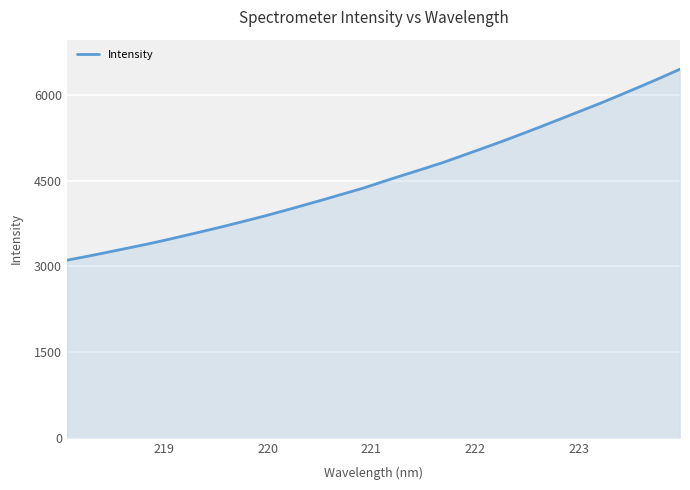

What is the difference between the maximum and minimum values?

3342.5